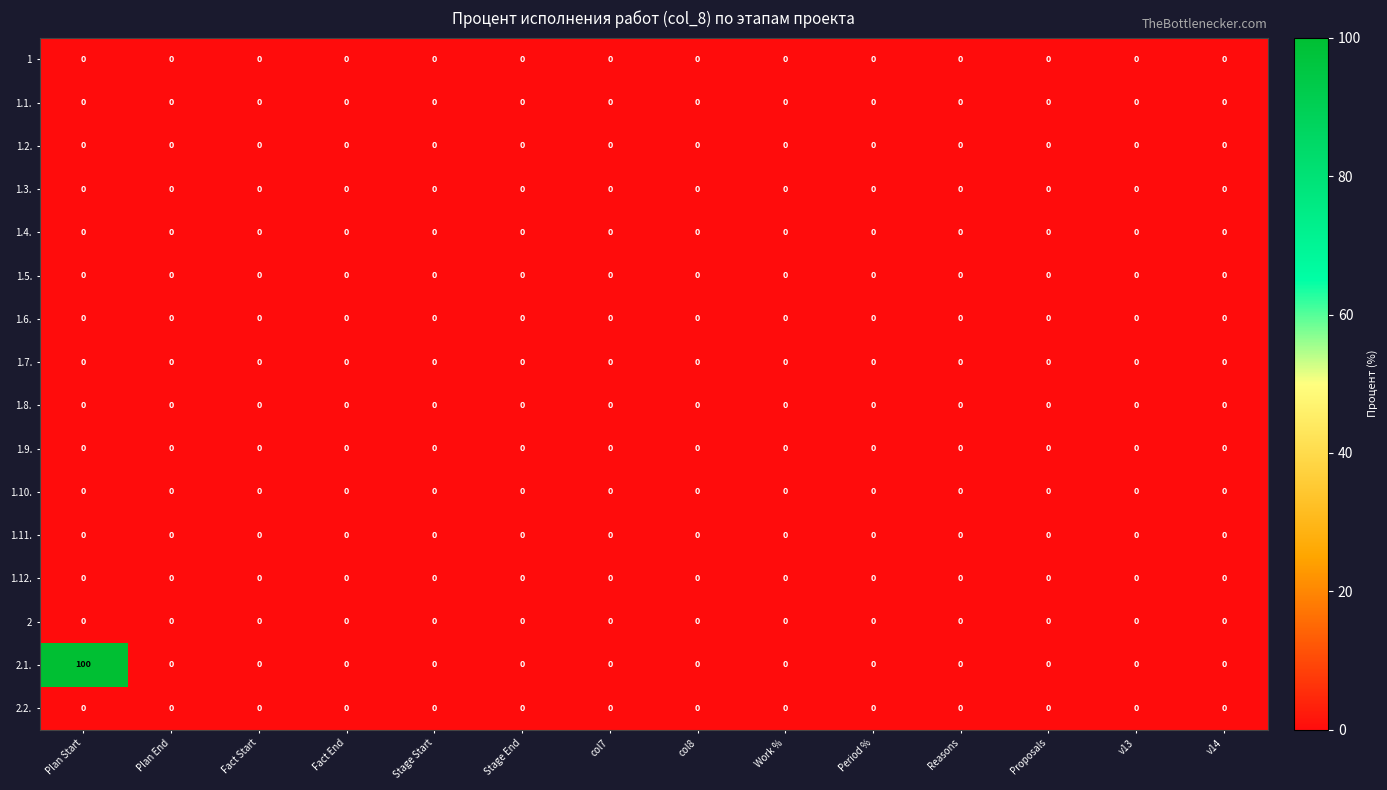

How many series are shown in this chart?

16